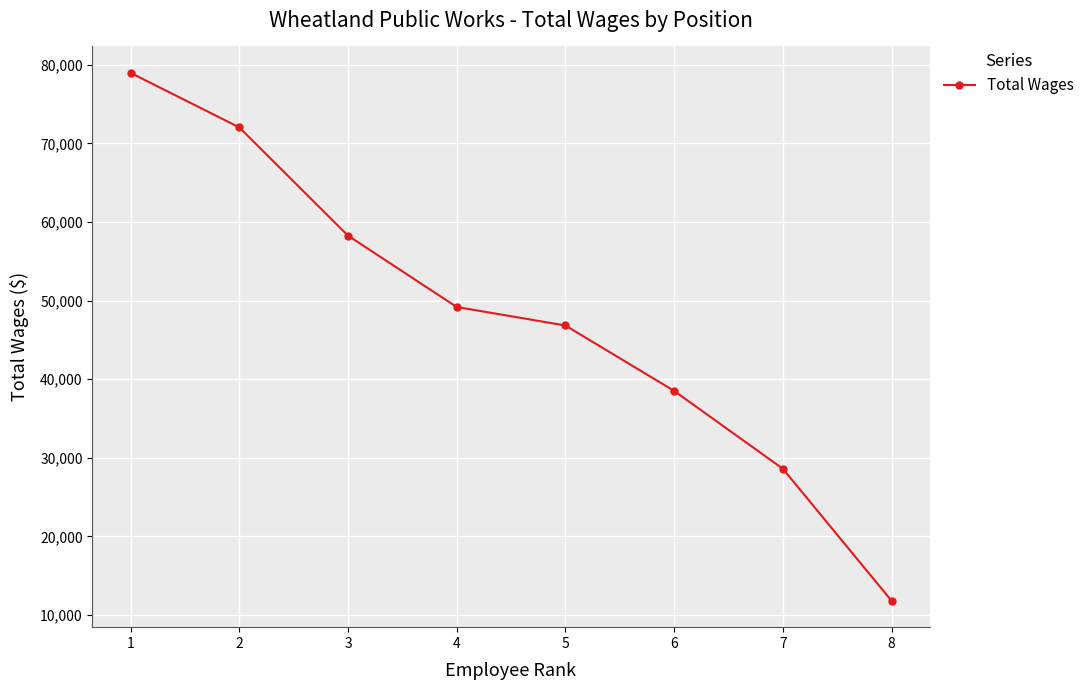

Approximately how many times larger is the value at 1 compared to 4?

1.6